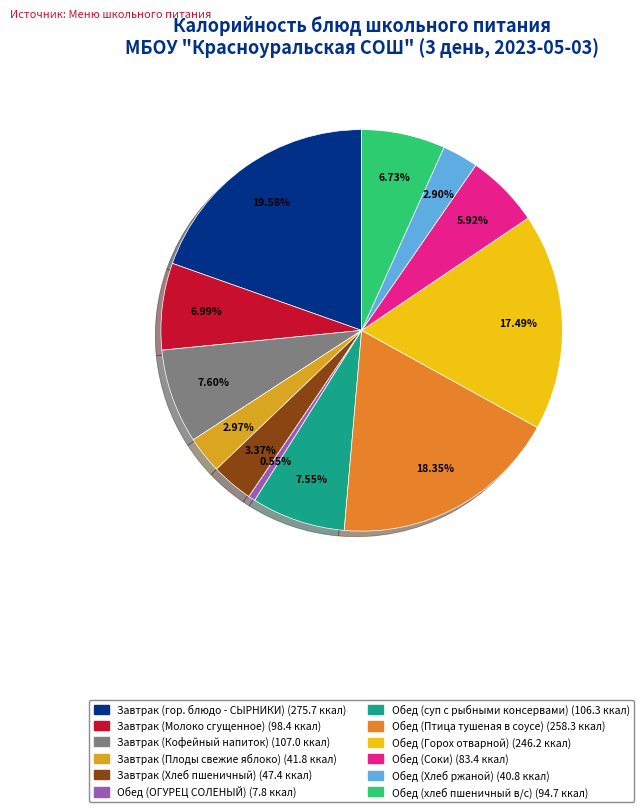

The Завтрак (Хлеб пшеничный) slice represents 3% of the pie. True or false?

True